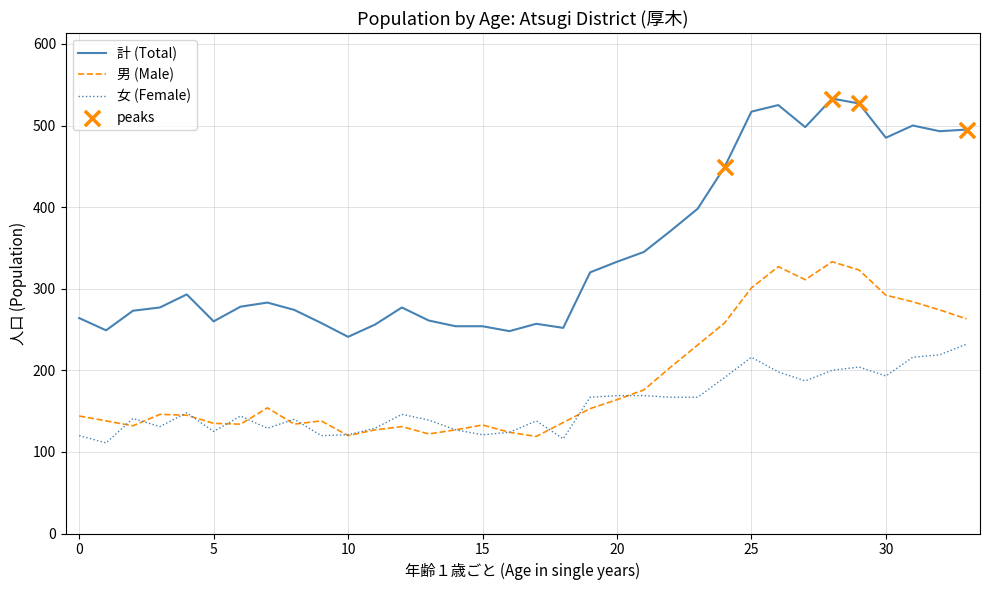

Which series has the largest total across all categories?

計 (Total)